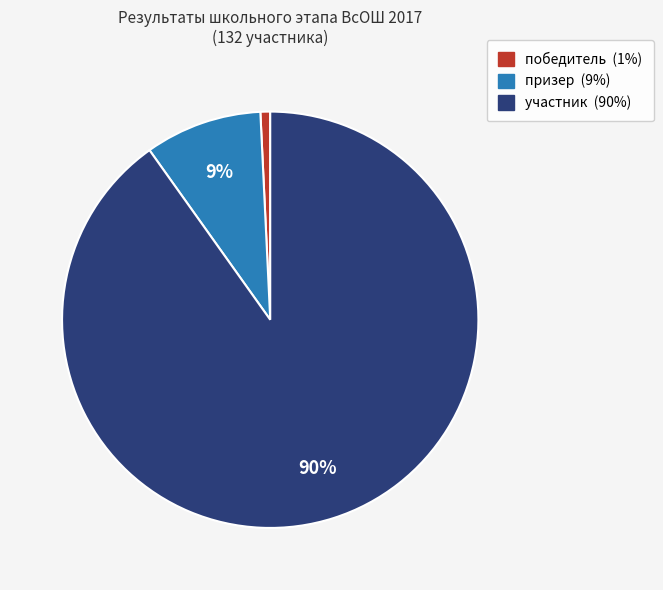

To the nearest percent, what is the average slice percentage?

33%